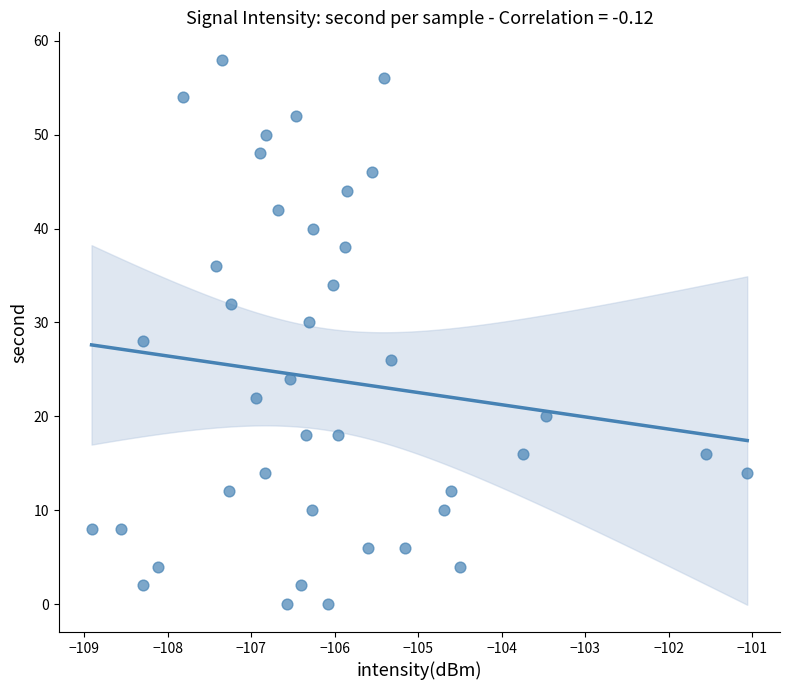

What is the range of Y values (max minus min)?

58